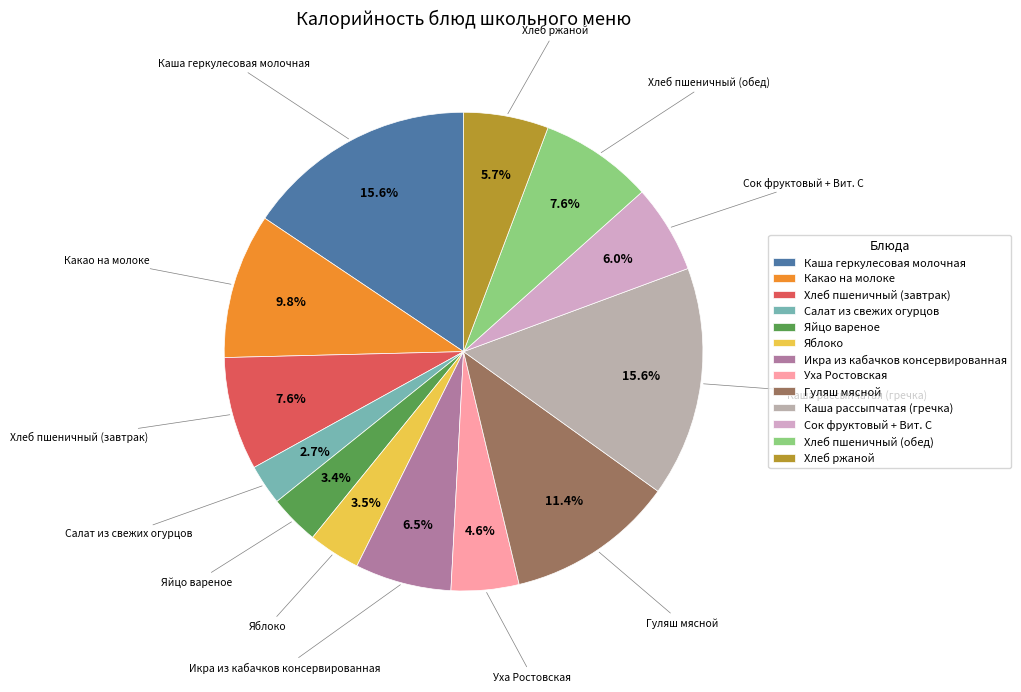

Which has a higher value, Яблоко or Икра из кабачков консервированная?

Икра из кабачков консервированная